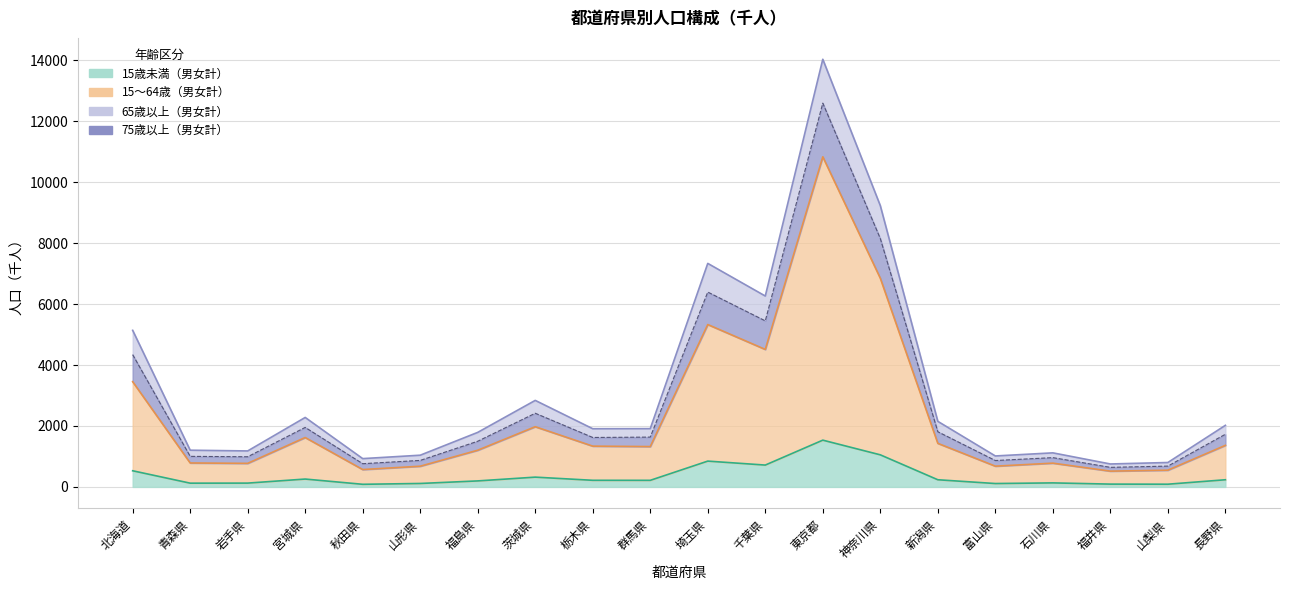

What is the value of the 15～64歳（男女計） point at the 5th from the left?

570